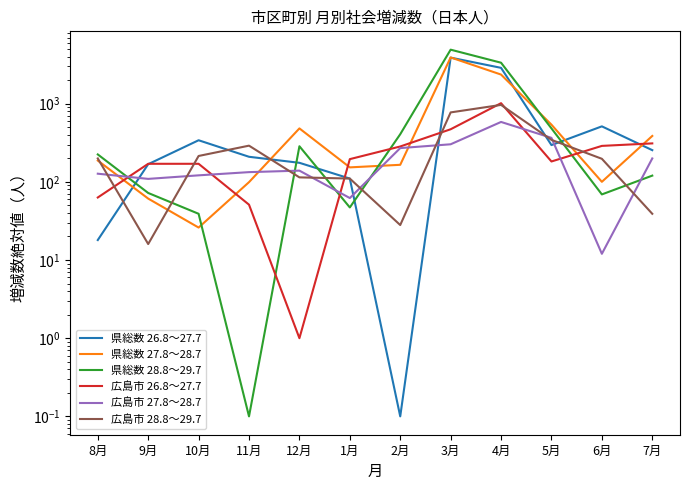

What is the sum of all 広島市 27.8～28.7 values?

2422.0